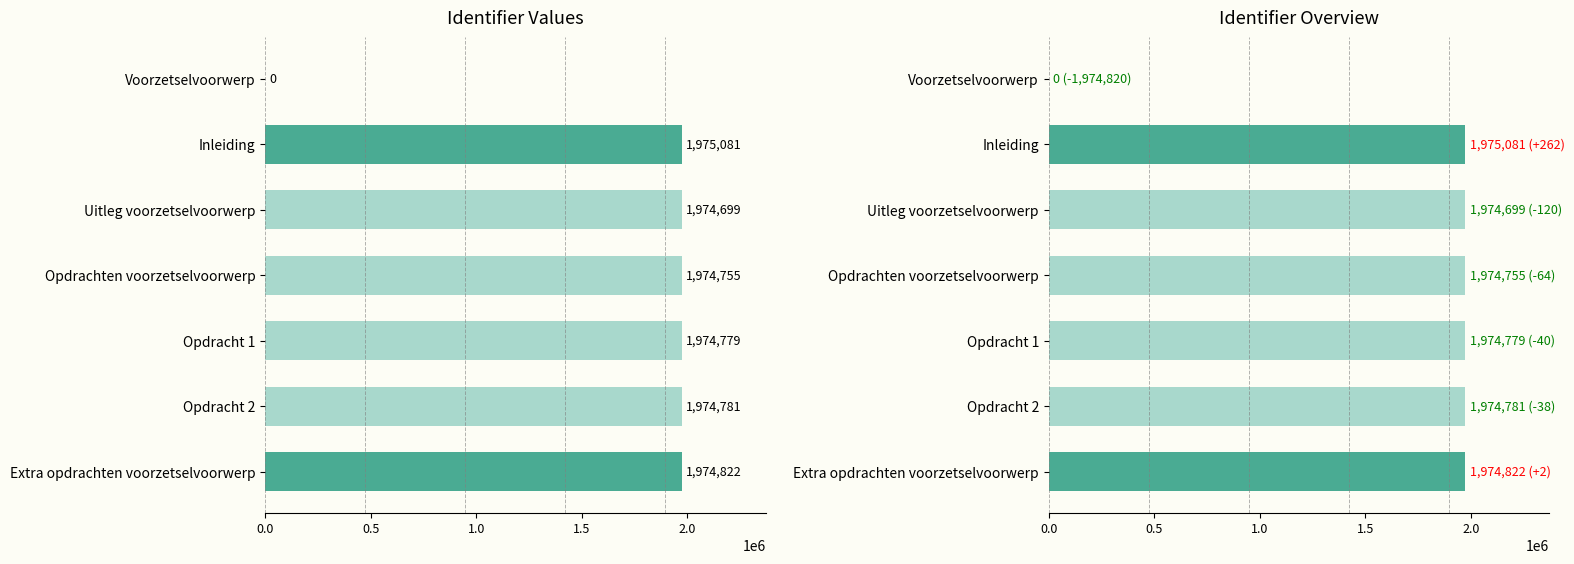

Are the bars horizontal?

Yes